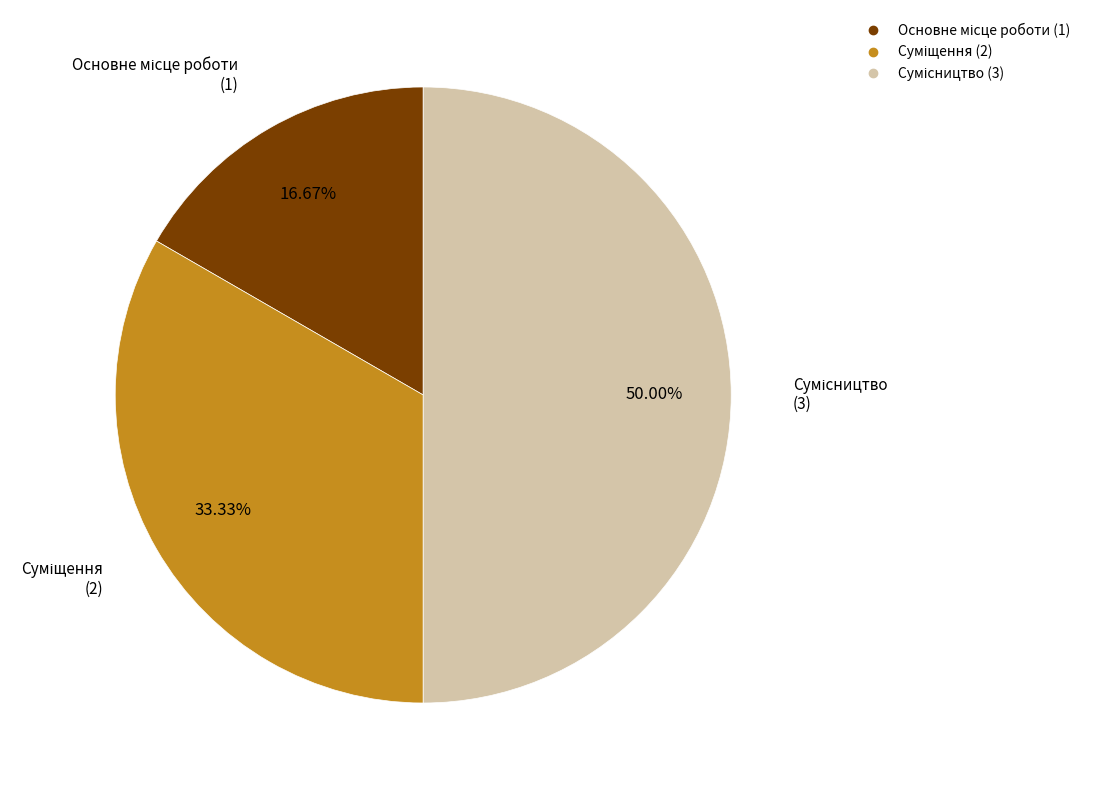

To the nearest percent, what portion does Суміщення represent?

33%